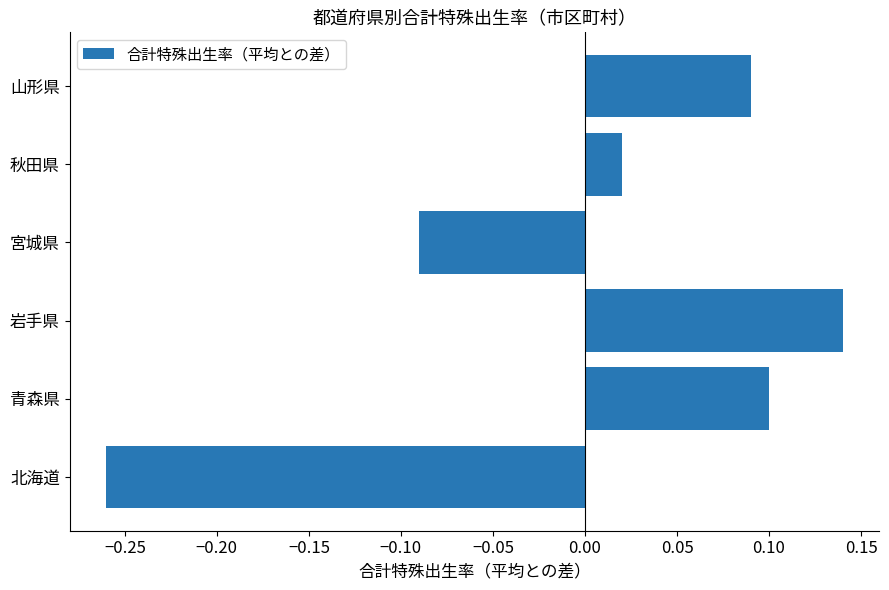

How many bars are there in total?

6